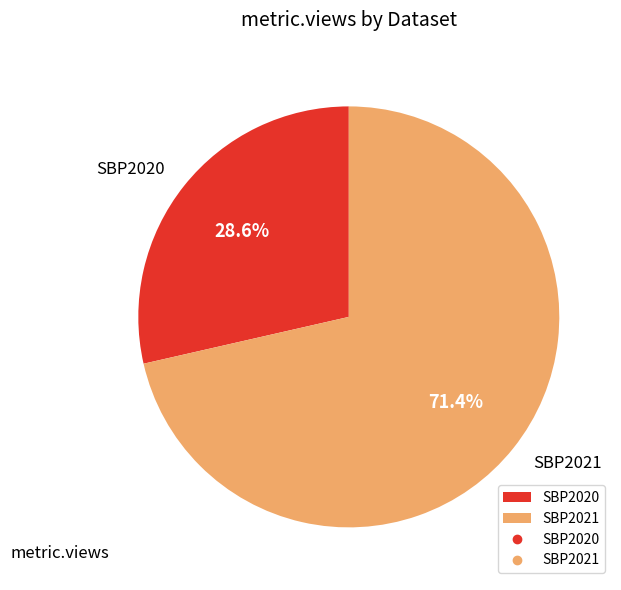

To the nearest percent, what is the average slice percentage?

50%